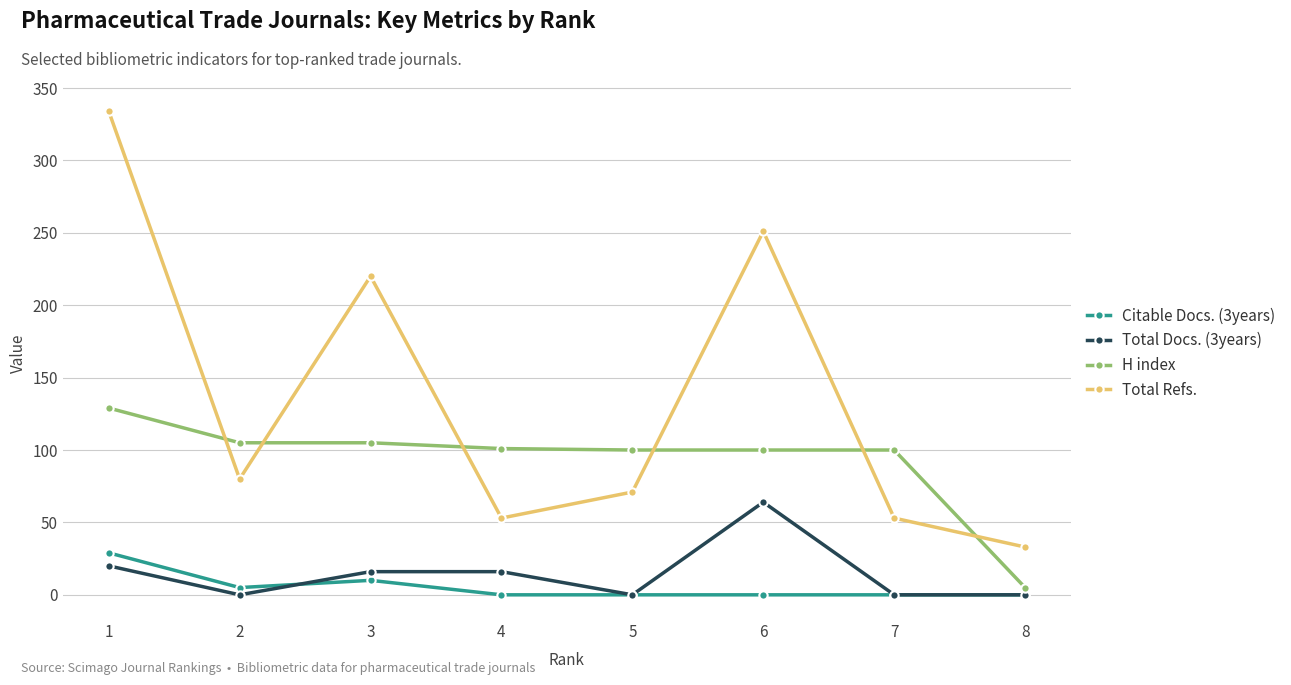

Where does the H index series first go above 101?

1